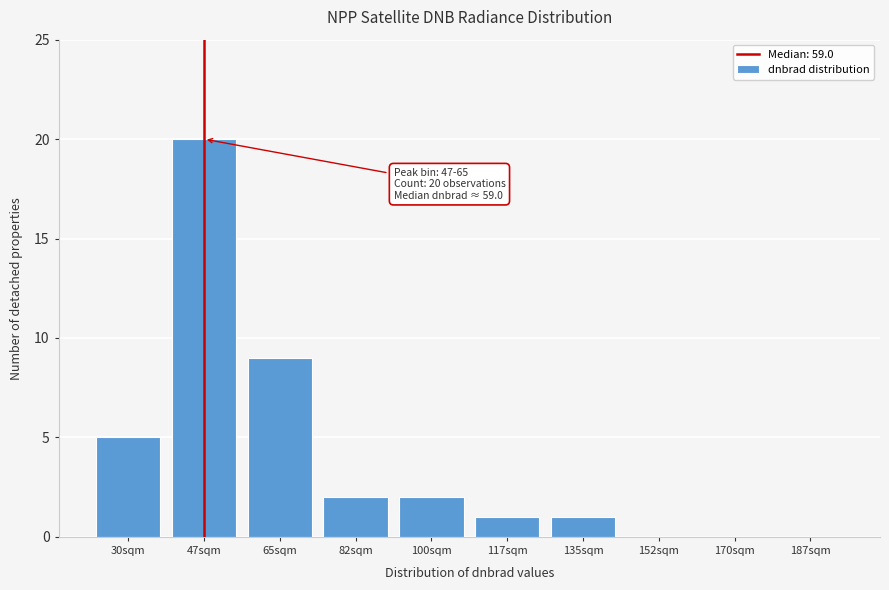

Reading left to right, extract all data points from this chart.

30sqm=5	47sqm=20	65sqm=9	82sqm=2	100sqm=2	117sqm=1	135sqm=1	152sqm=0	170sqm=0	187sqm=0